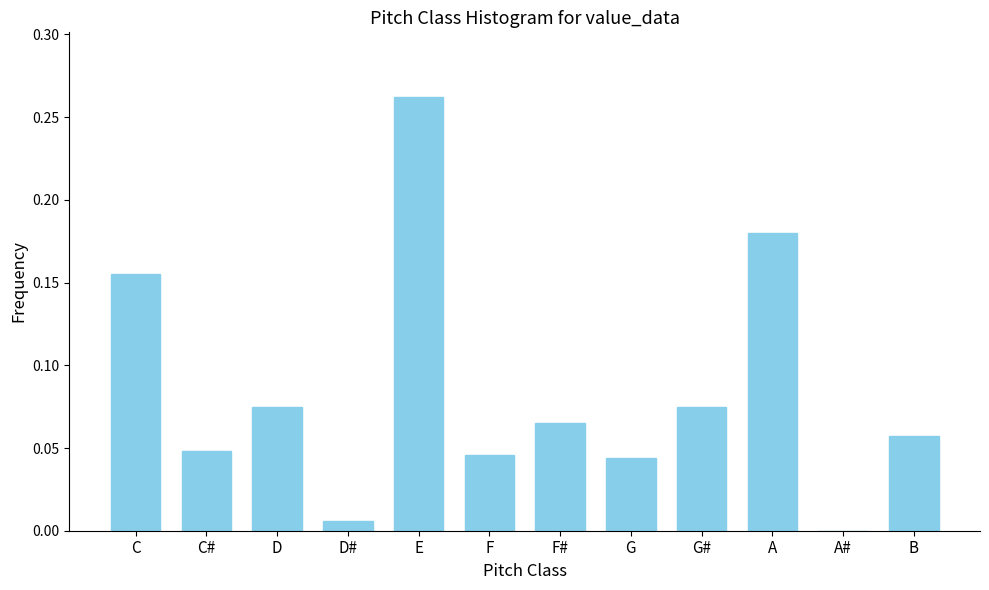

At which category does the chart reach its peak across all series?

E